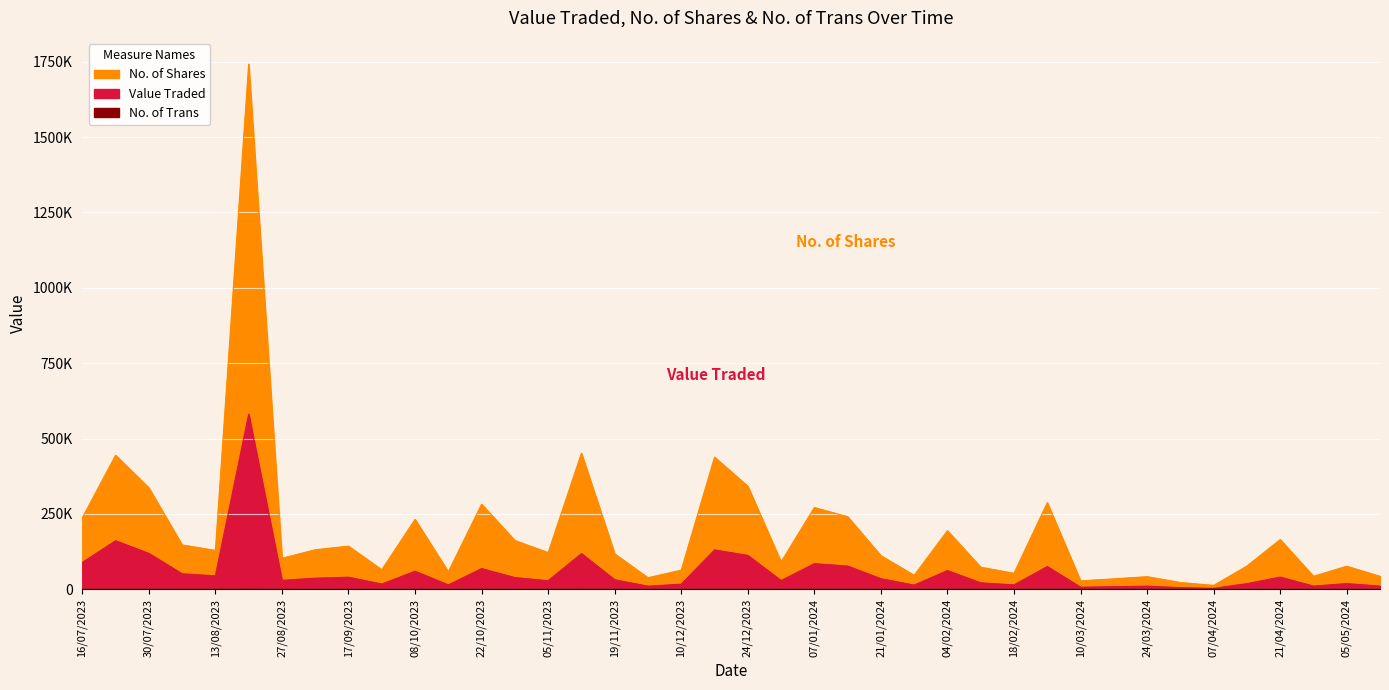

Which has a higher value, 21/01/2024 or 28/04/2024?

21/01/2024